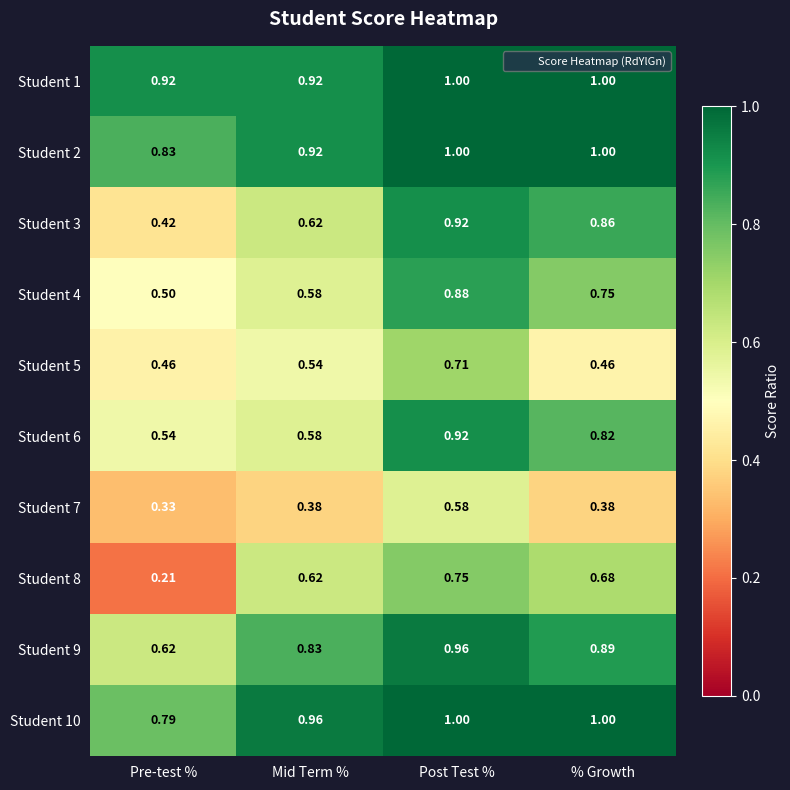

At which category is the sum across all series the highest?

Post Test %